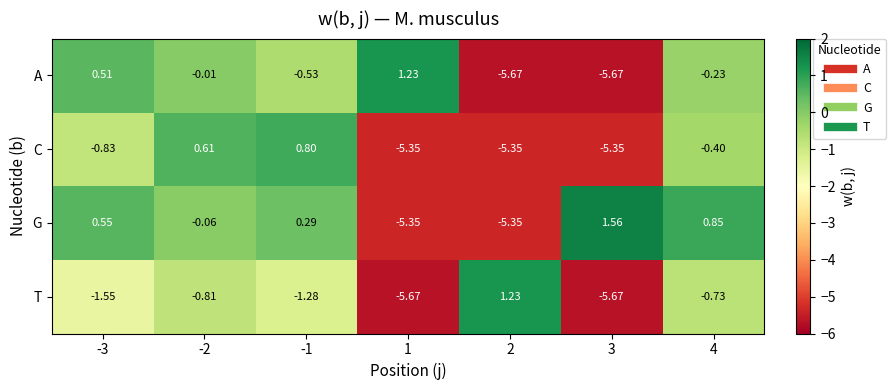

How many data points does each series have?

7